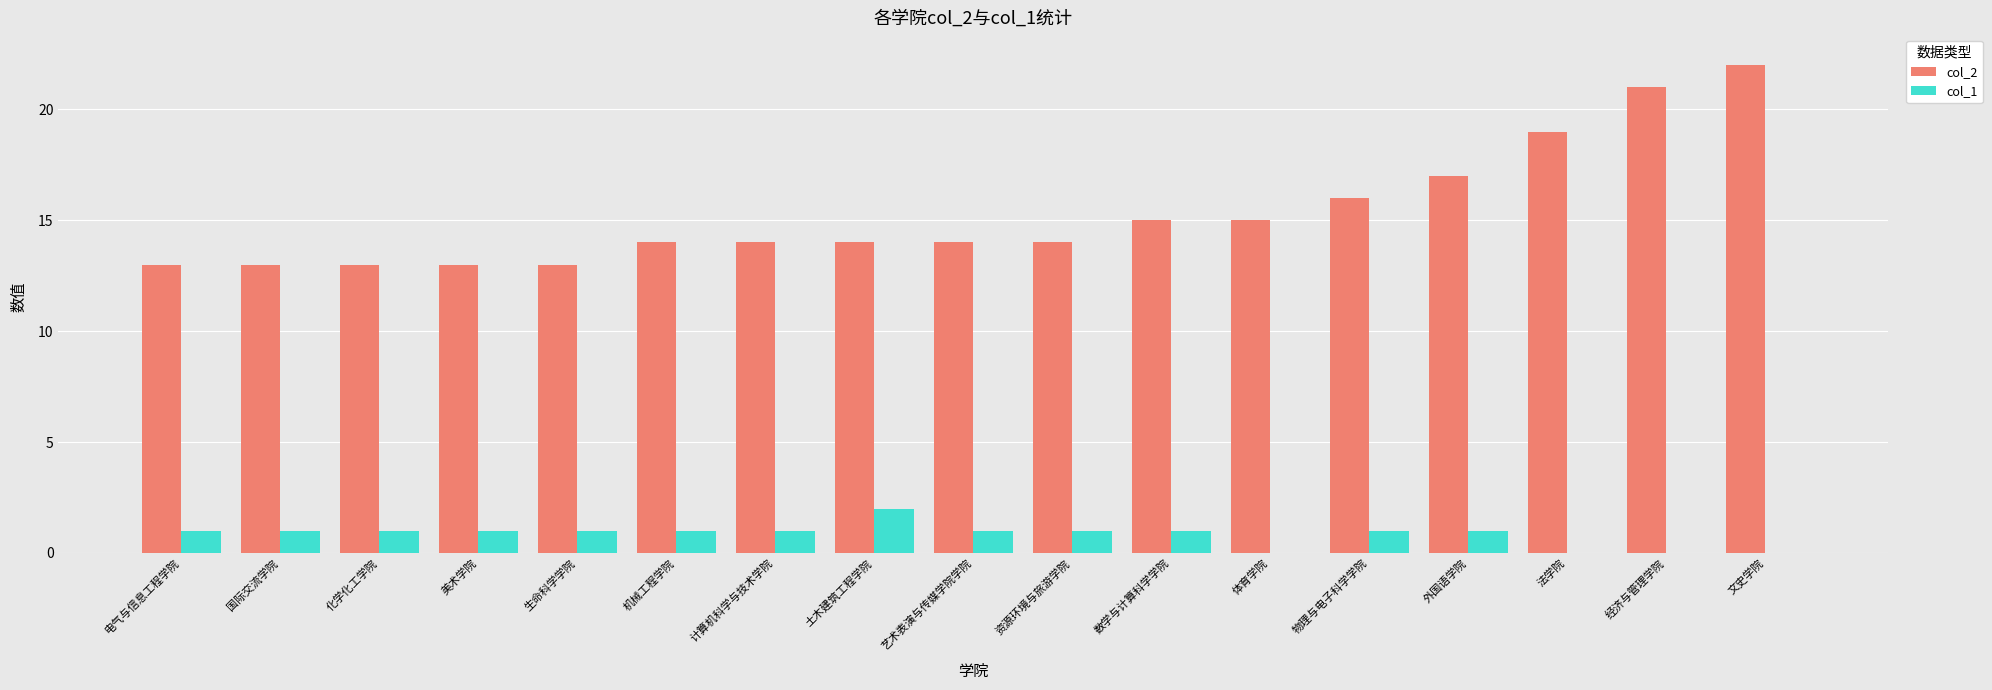

Count the number of data series in this chart.

2